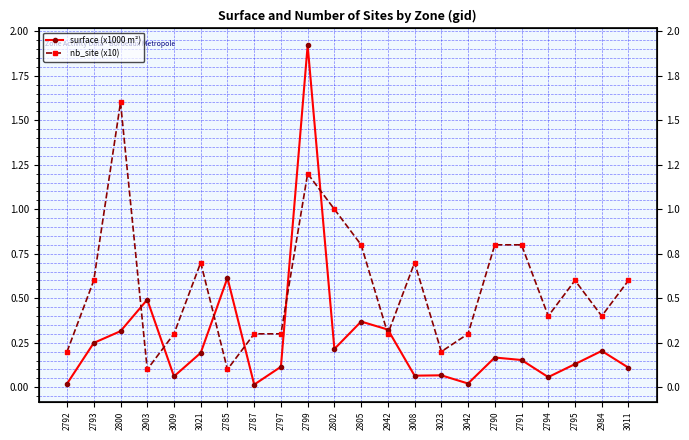

What is the label of the 21st point from the right?

2793